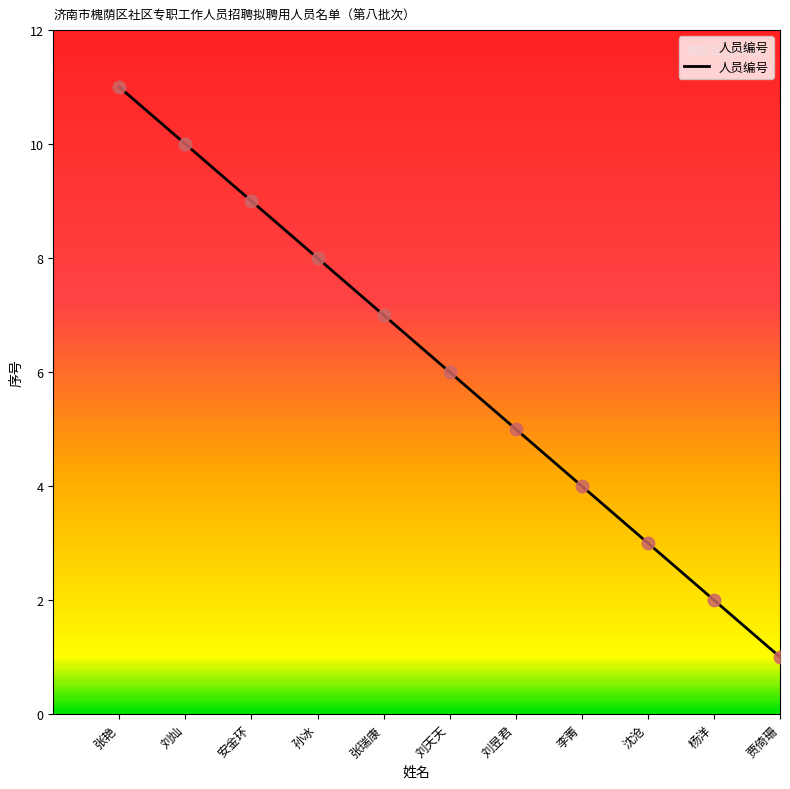

What is the ratio of the value at 张瑞康 to the value at 张艳?

0.6